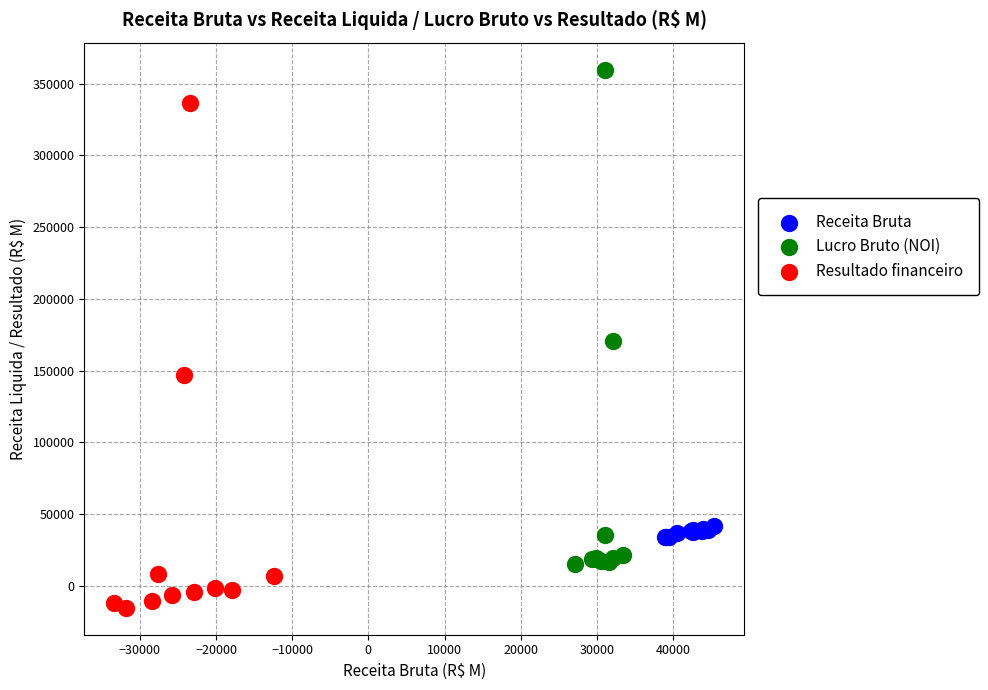

Which series contains the lowest Y value?

Resultado financeiro